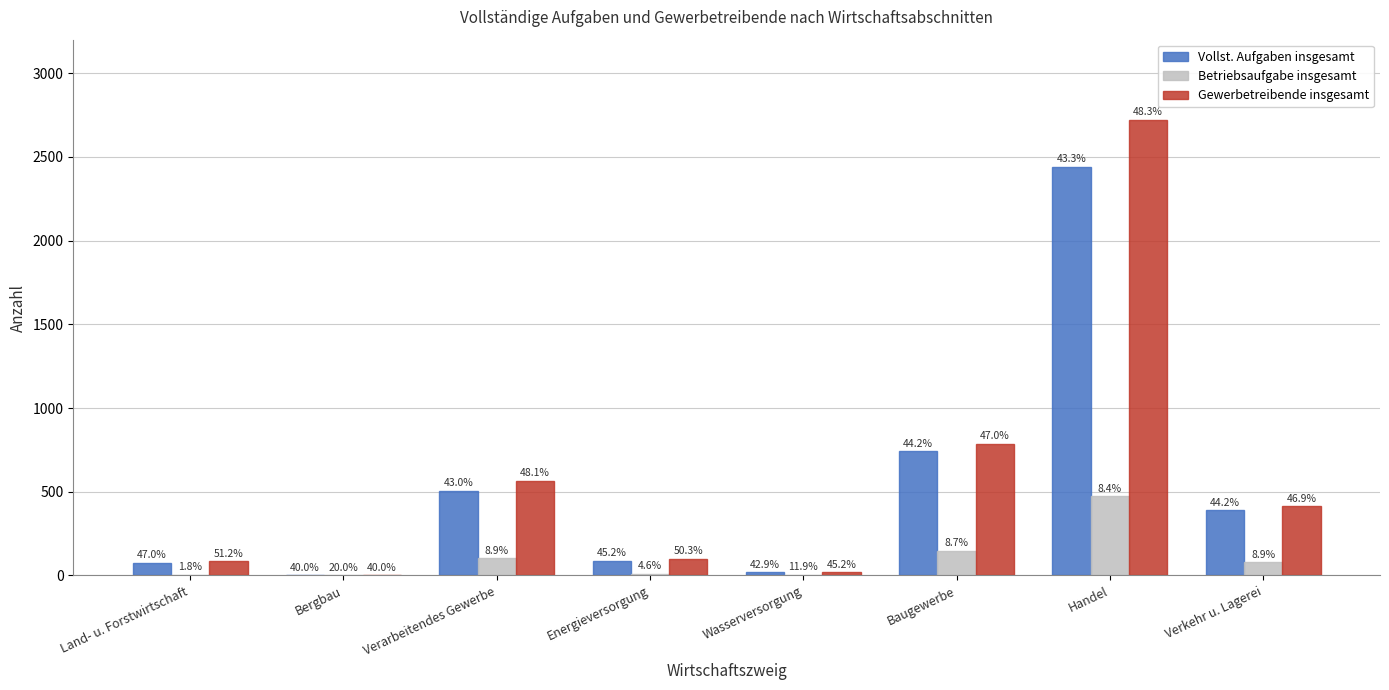

What is the sum of the Betriebsaufgabe insgesamt values at Land- u. Forstwirtschaft and Verkehr u. Lagerei?

81